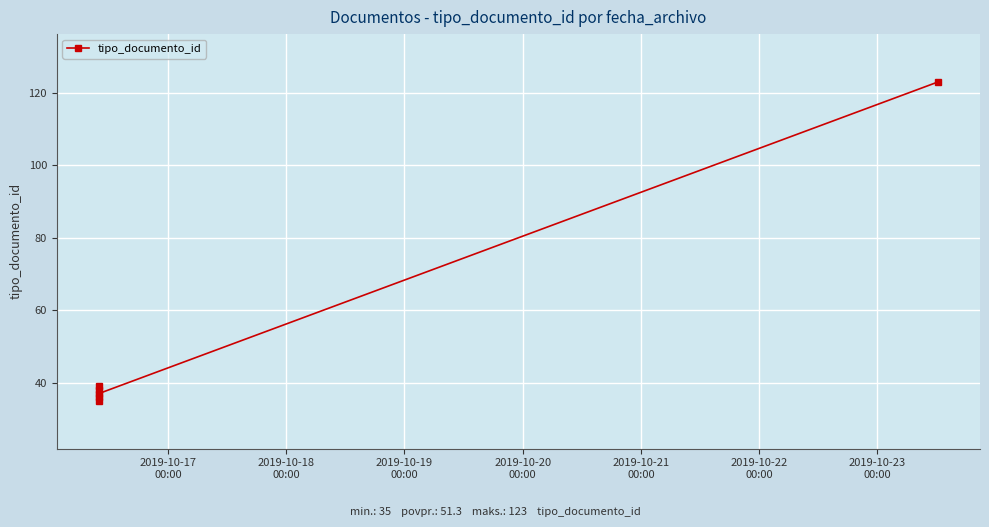

Reading right to left, transcribe all the data shown in this chart.

123	37	39	36	38	35